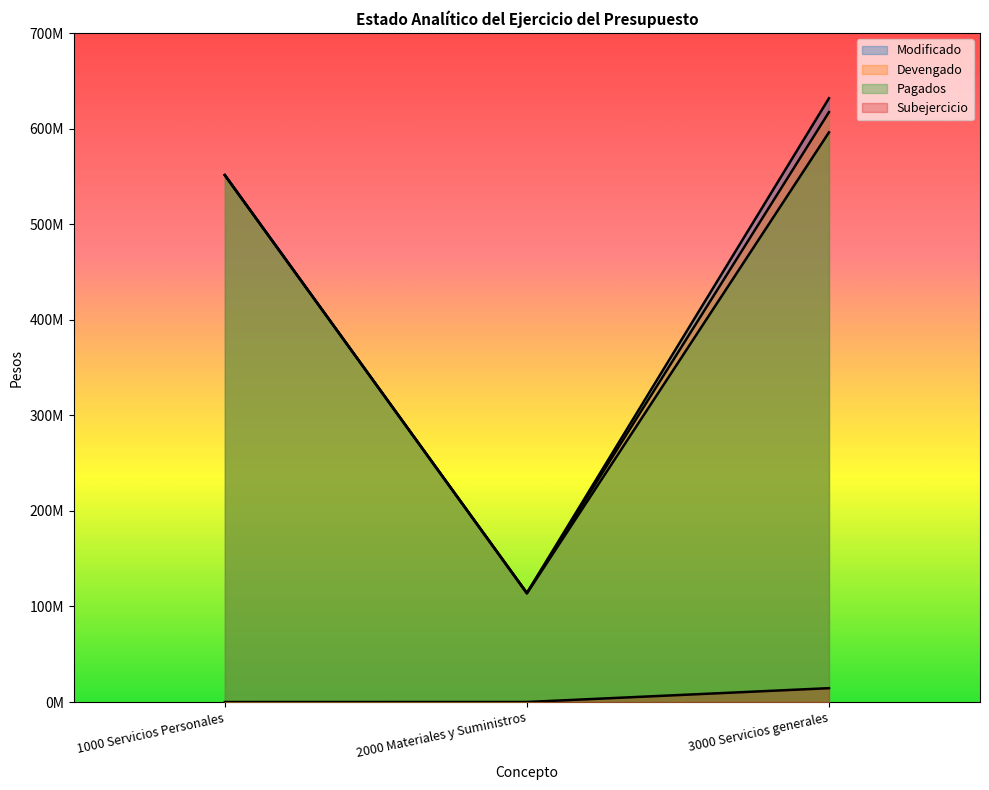

What is the average value of the Devengado series?

427555882.2